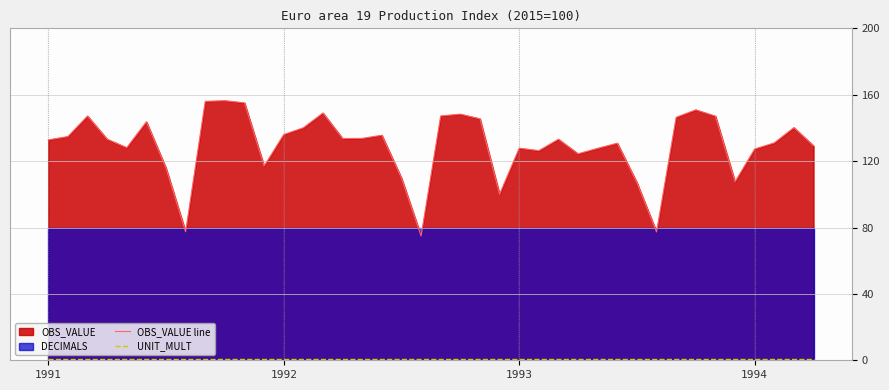

How many interior local peaks does the OBS_VALUE line series have?

11